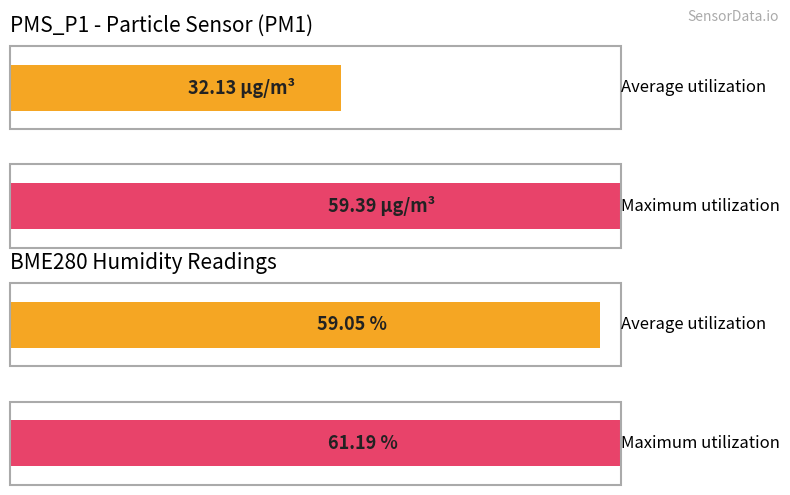

The Maximum utilization series shows 29947.5 at BME280_pressure. True or false?

False